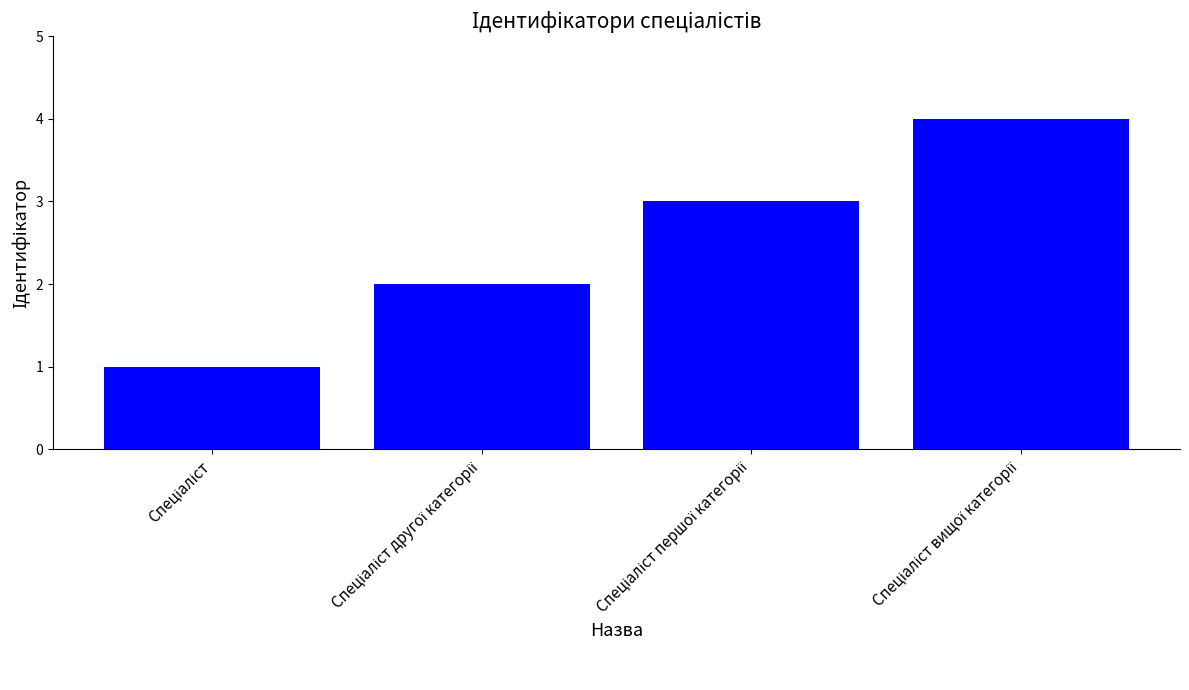

What is the difference between the maximum and minimum values?

3